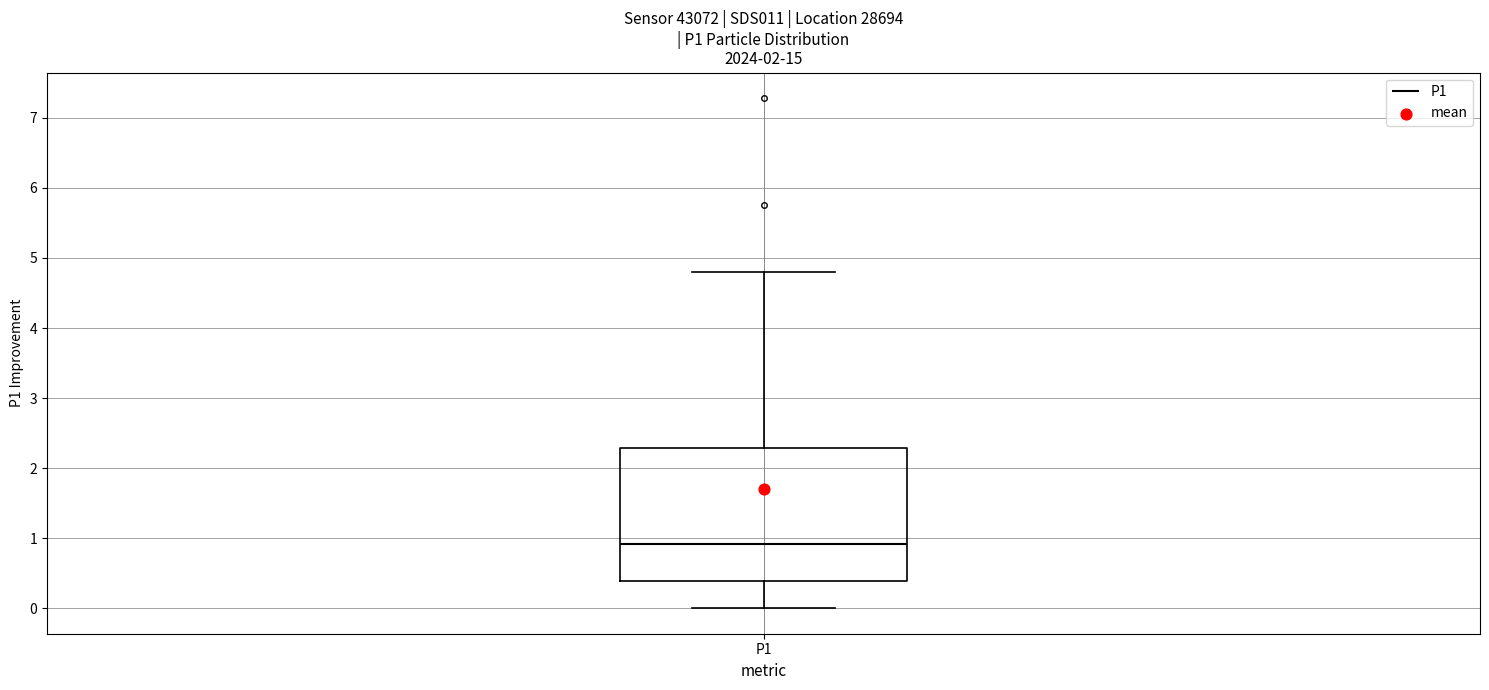

Transcribe this box plot: give where the median line is, the range the box spans, and where the two whiskers end, as read against the y-axis. The values are not printed on the chart, so give them approximately, as read against the axis.

median 0.9, box 0.4 to 2.3, whiskers 0.0 to 4.8